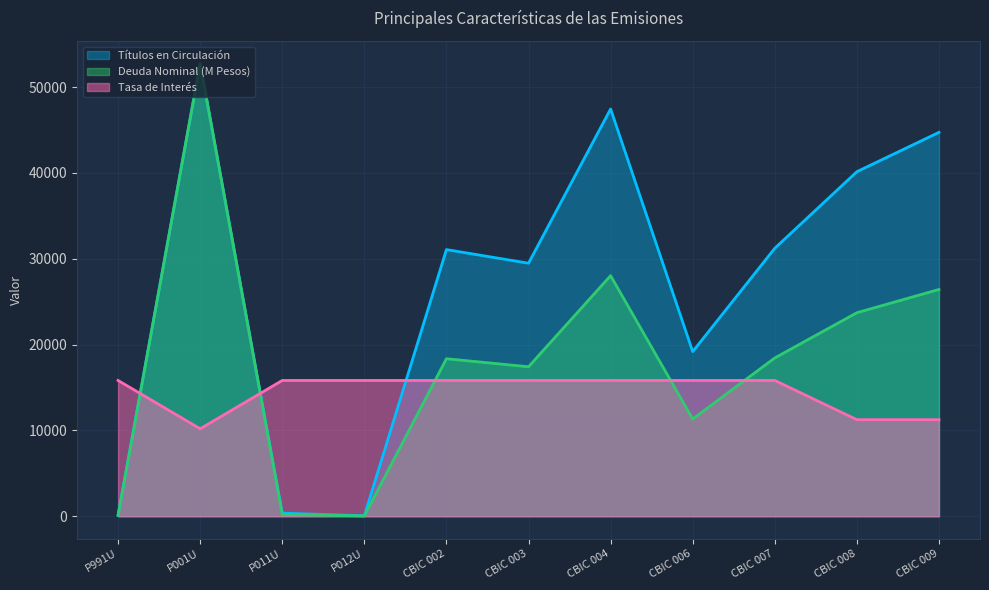

True or false: Títulos en Circulación has a value of 359.8 at P011U.

True